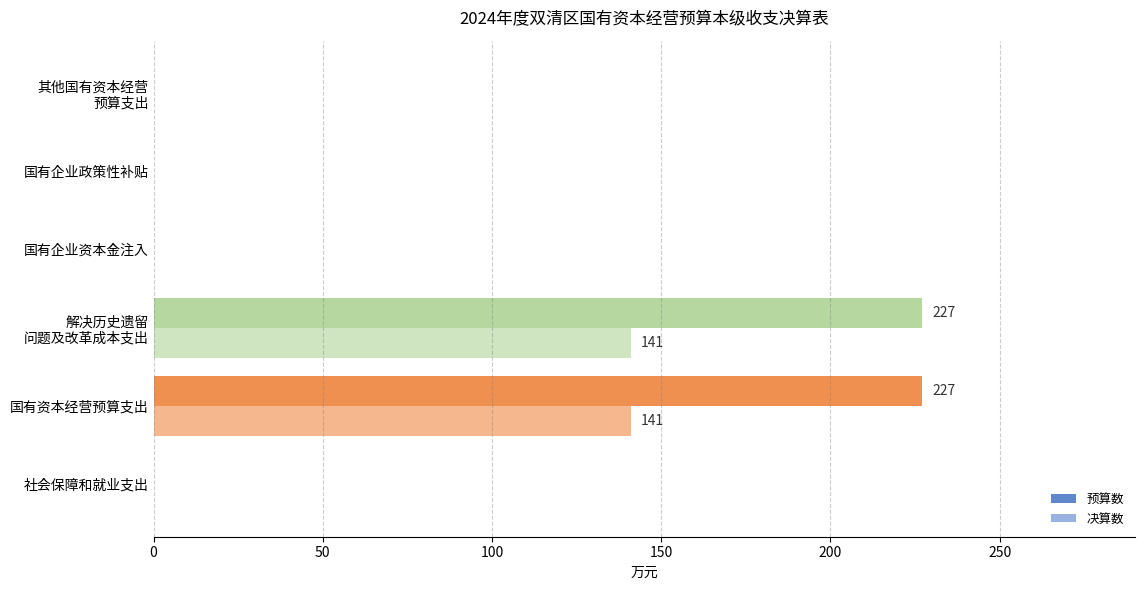

What is the greatest value displayed?

227